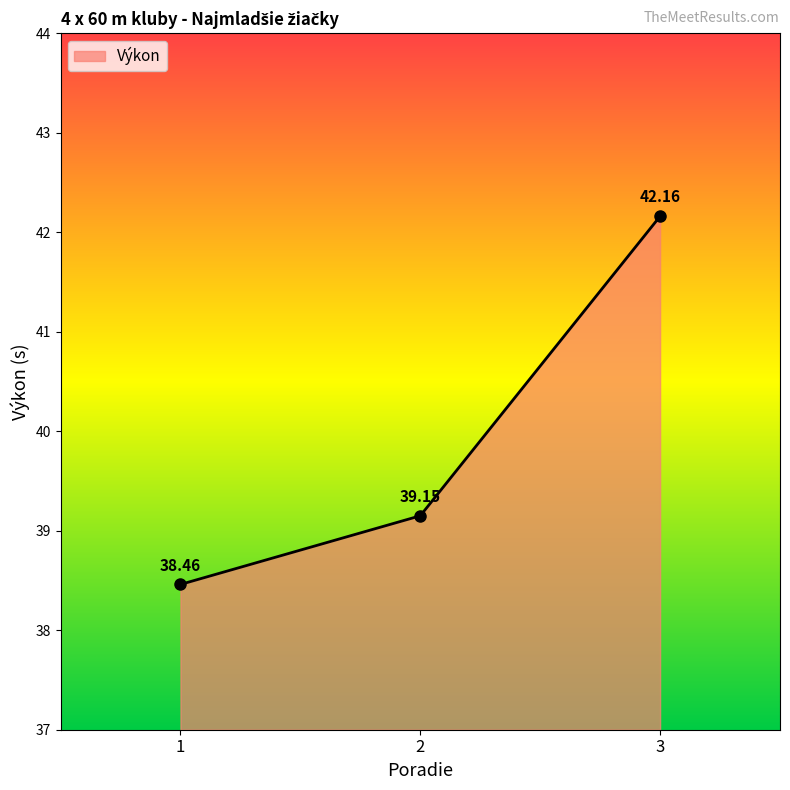

What is the change in value from 2 to 3?

+3.0